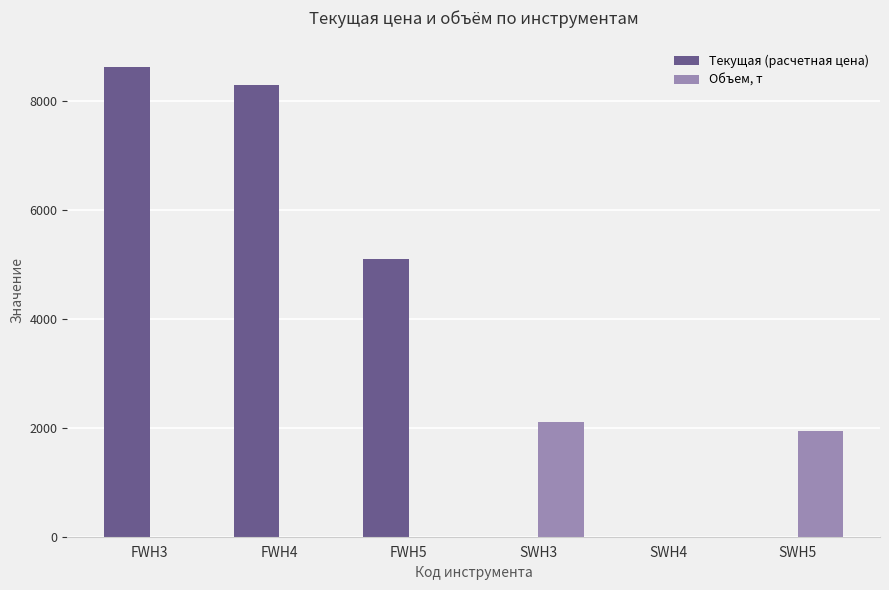

What is the sum of the Объем, т values at FWH4 and SWH3?

2116.0